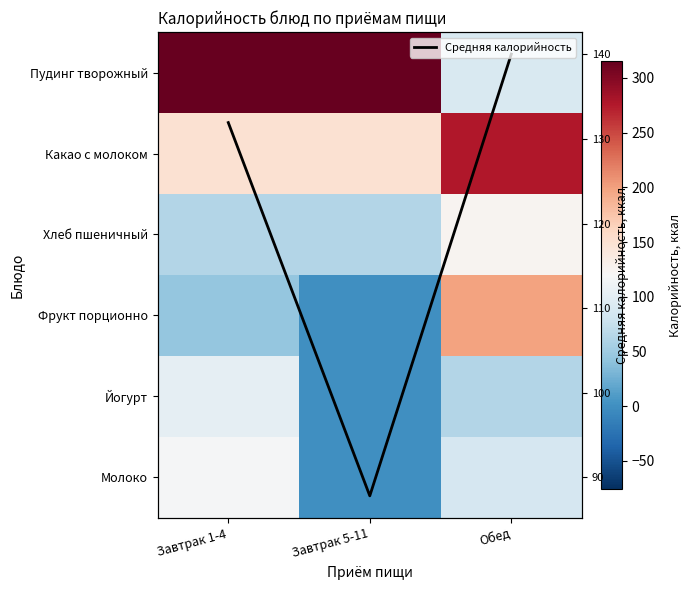

At which label does Молоко reach its peak?

Завтрак 1-4